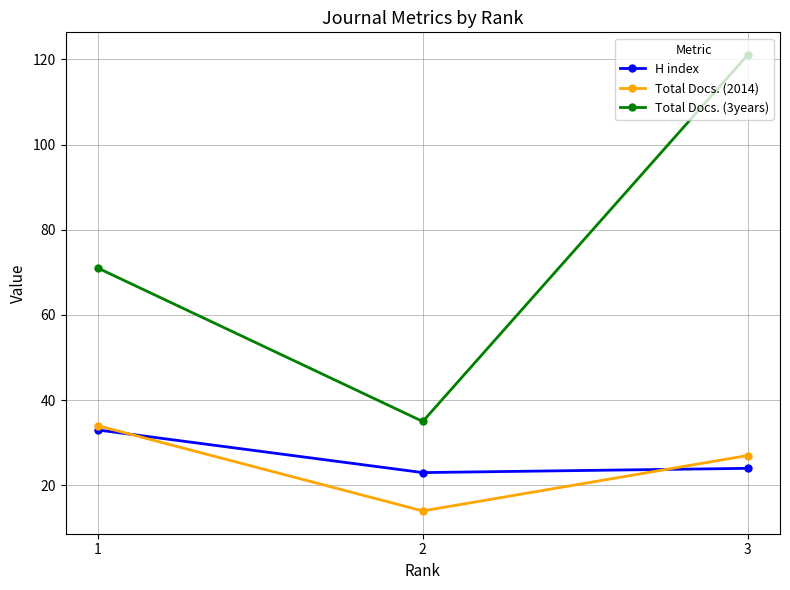

How many H index values are between 23 and 33?

3